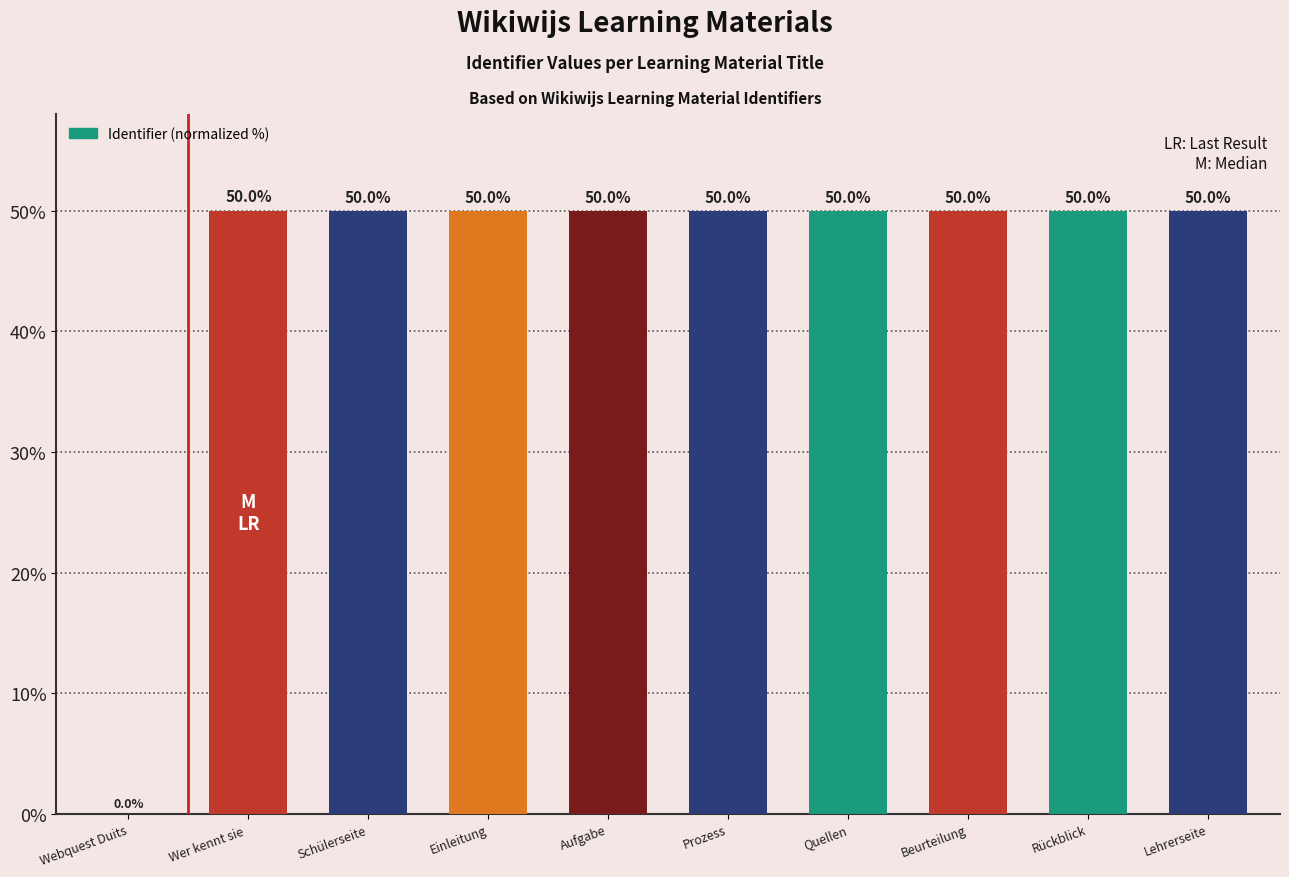

Reading left to right, what are all the values shown in this chart?

0.0	50.0	50.0	50.0	50.0	50.0	50.0	50.0	50.0	50.0